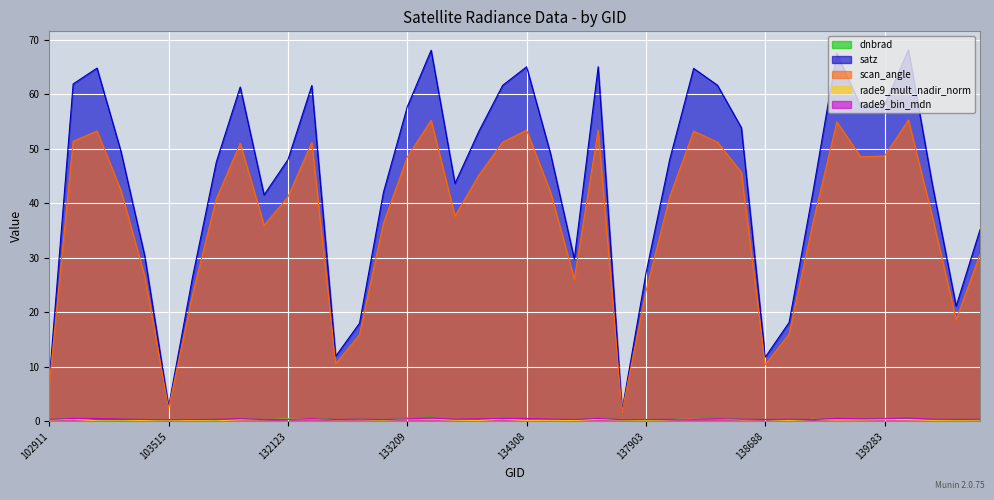

Where is the first local minimum for scan_angle?

103515